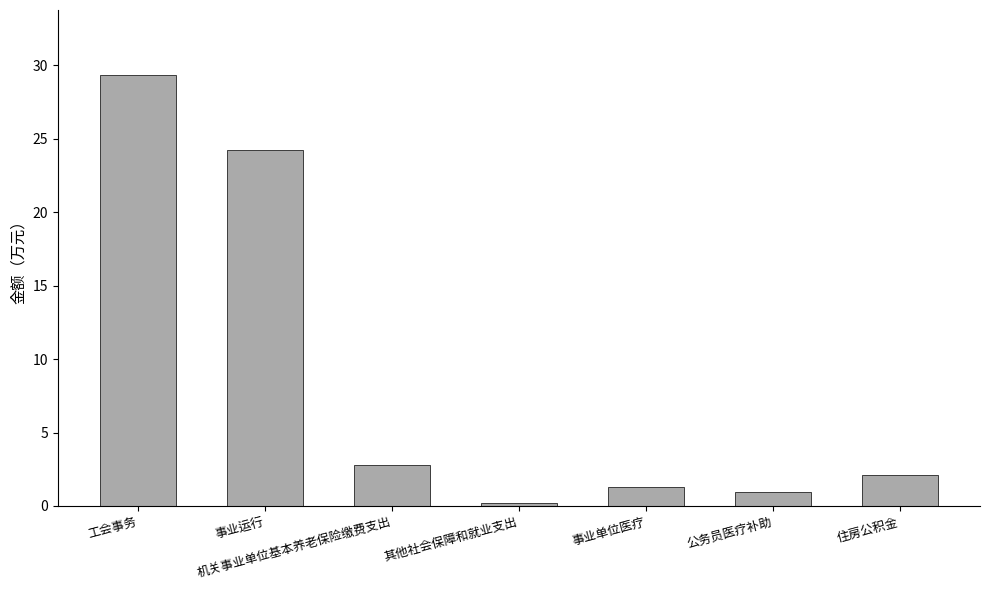

How many bars are there in total?

7